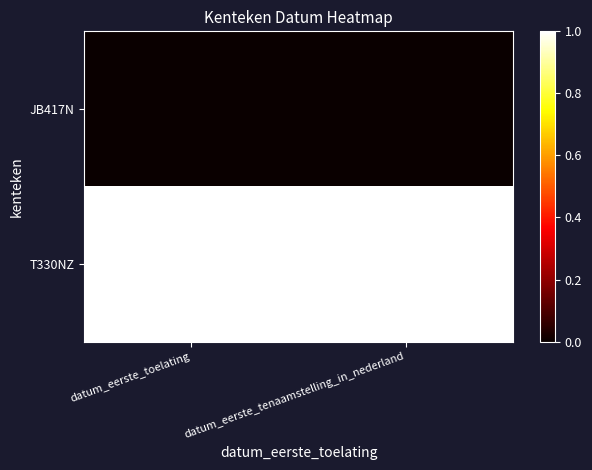

Reading left to right, transcribe all the data shown in this chart.

JB417N: datum_eerste_toelating=0	datum_eerste_tenaamstelling_in_nederland=0
T330NZ: datum_eerste_toelating=1	datum_eerste_tenaamstelling_in_nederland=1